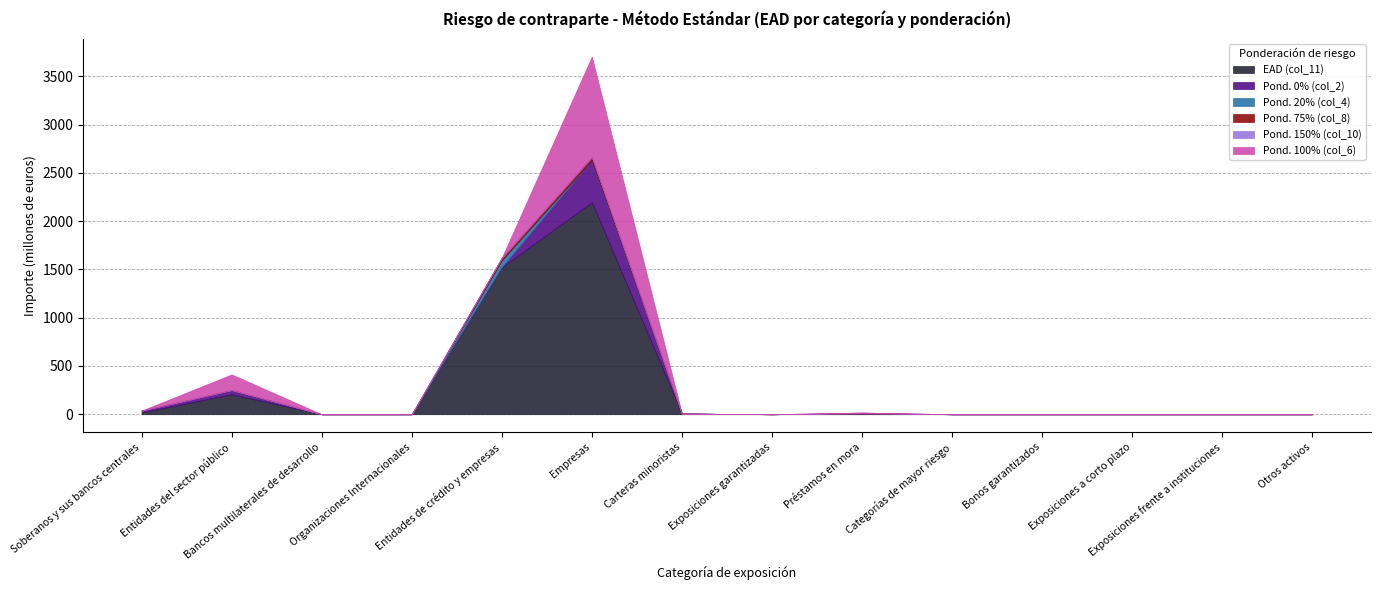

List the series in order of their peak value, lowest first.

Pond. 150% (col_10), Pond. 75% (col_8), Pond. 20% (col_4), Pond. 0% (col_2), Pond. 100% (col_6), EAD (col_11)